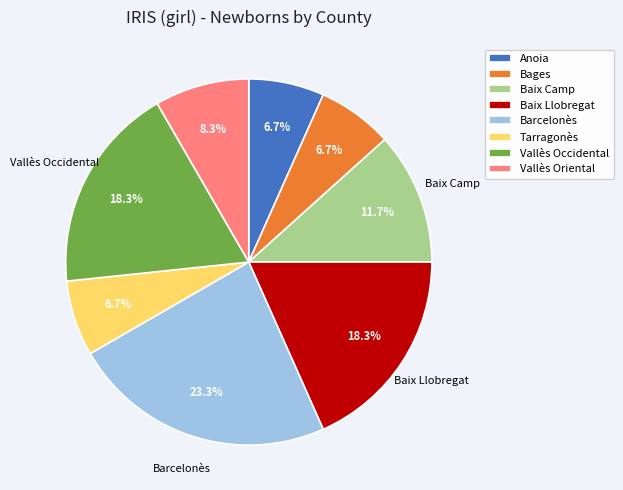

Is there any slice that represents more than half of the pie?

No